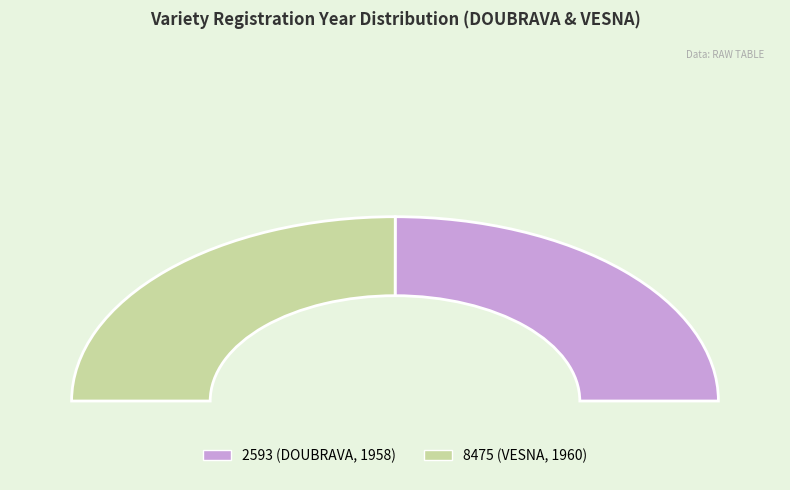

To the nearest percent, what portion does 2593 represent?

50%